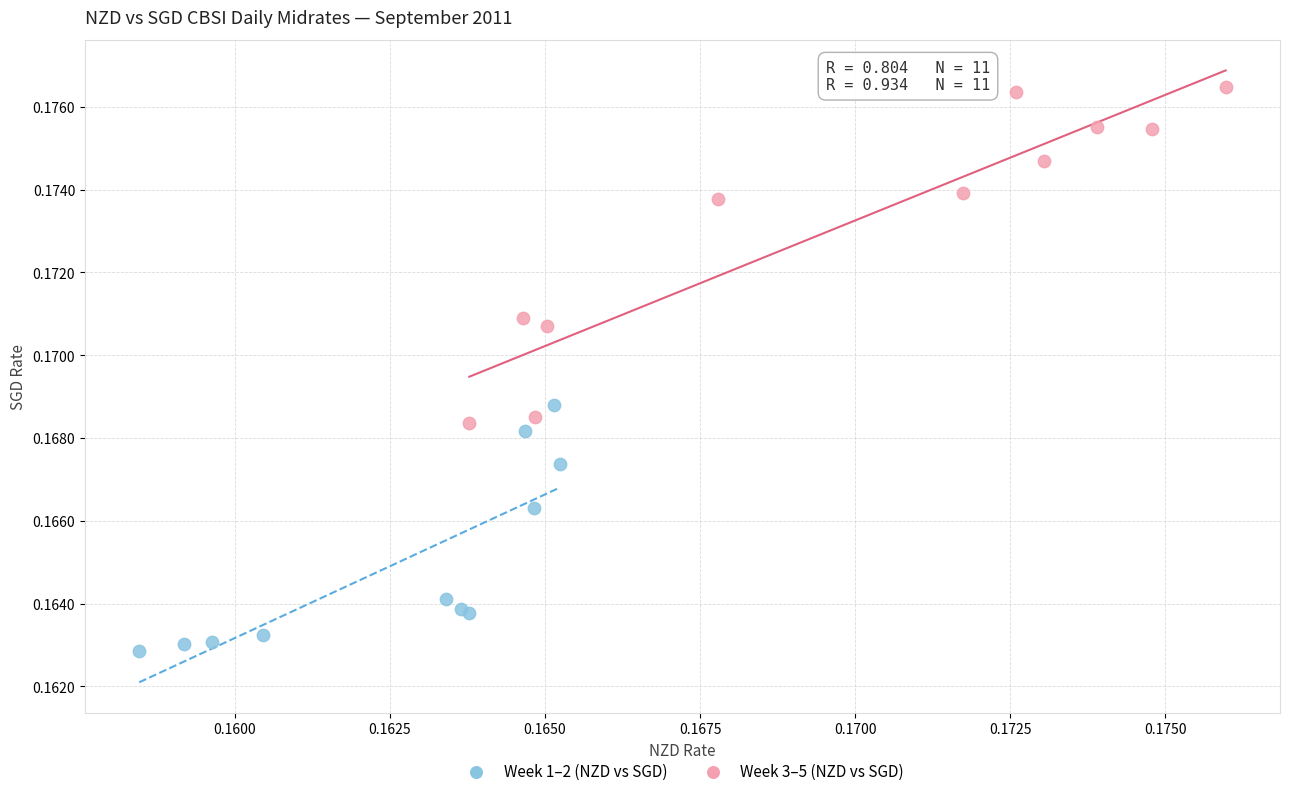

What are all the series names shown in the legend?

Week 1–2 (NZD vs SGD), Week 3–5 (NZD vs SGD)